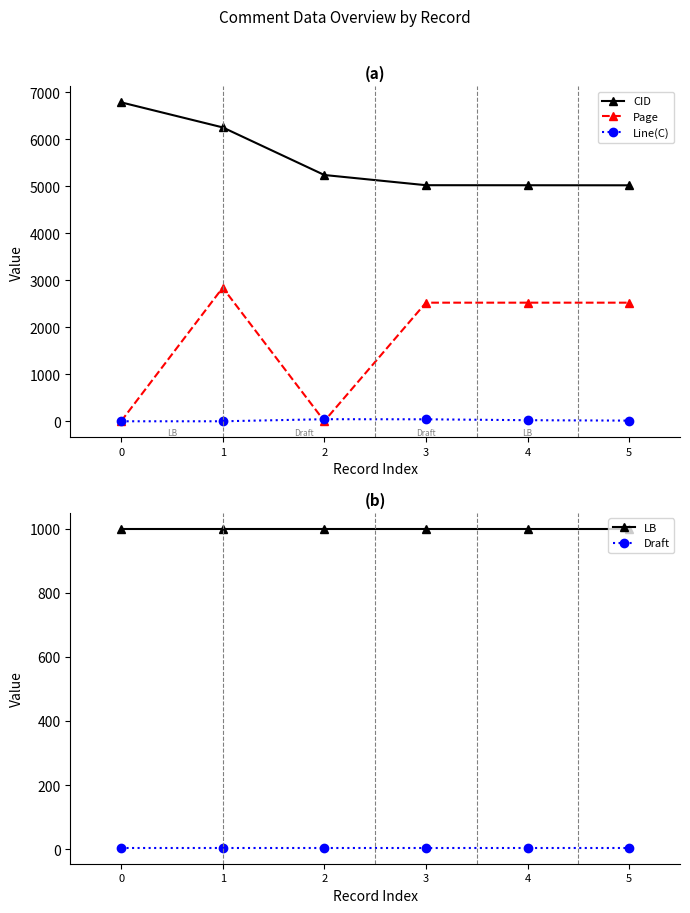

True or false: Page and CID cross at least once.

False